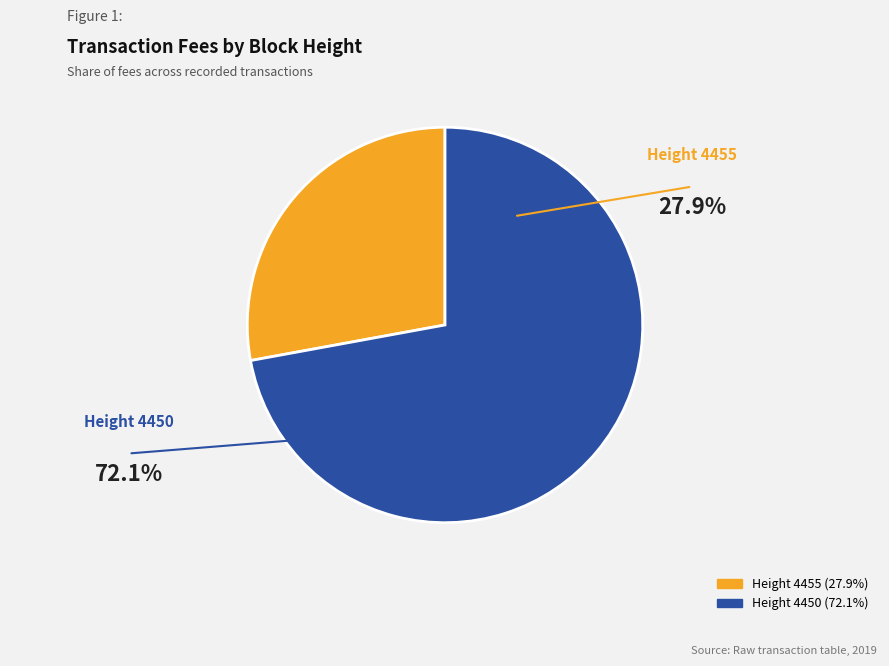

Is there any slice that represents more than half of the pie?

Yes